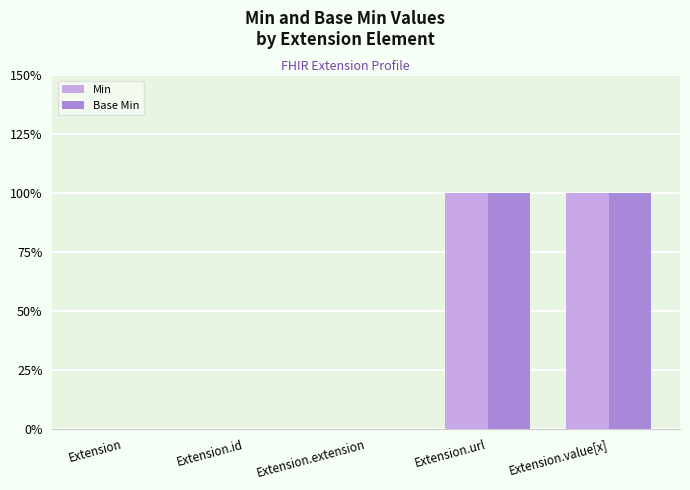

Rank the categories by Base Min value from lowest to highest.

Extension, Extension.id, Extension.extension, Extension.url, Extension.value[x]